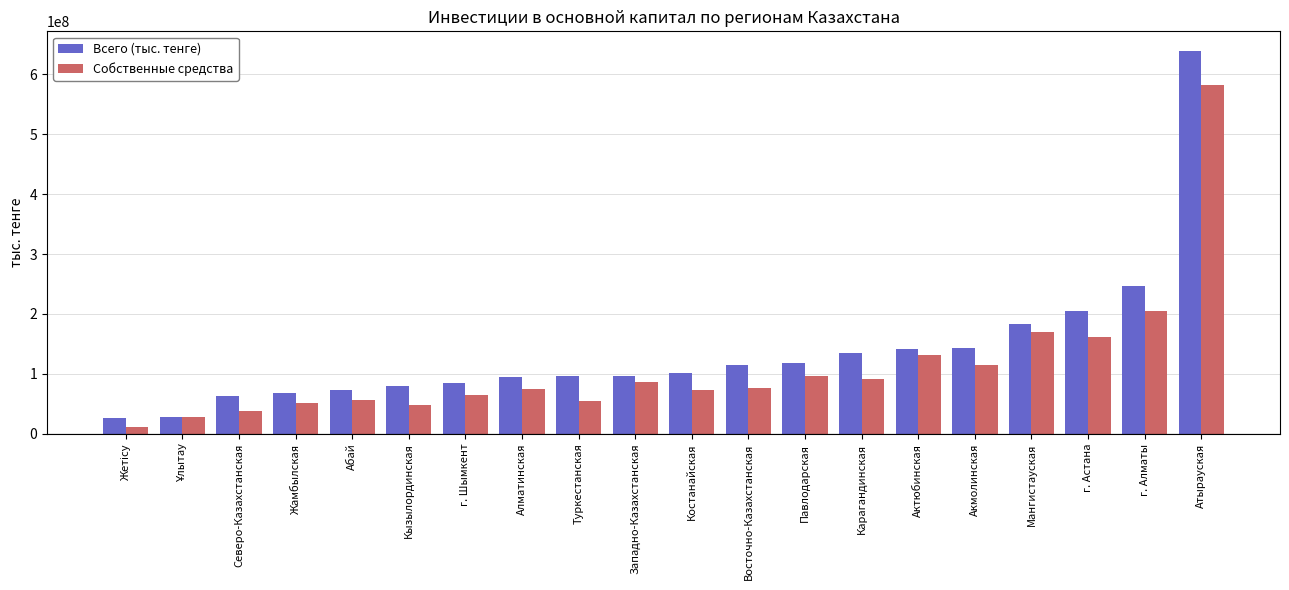

Which series has the largest total across all categories?

Всего (тыс. тенге)